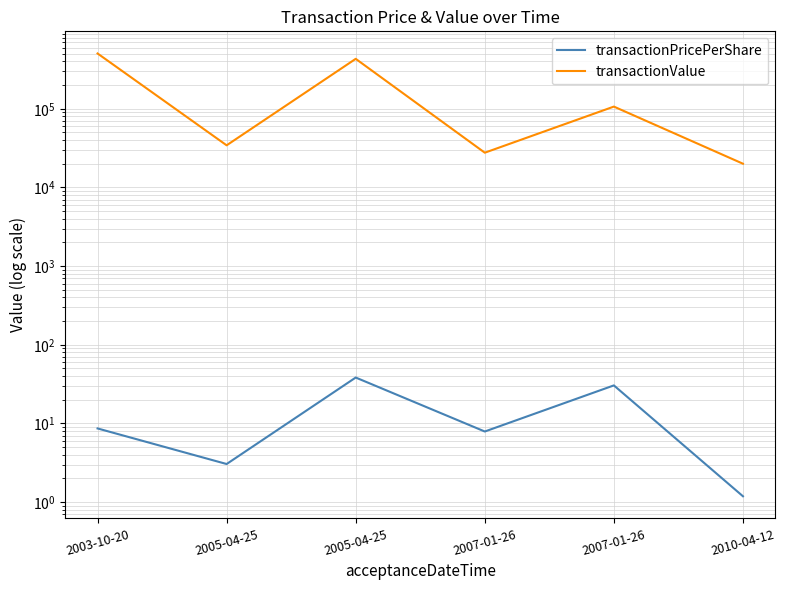

Reading right to left, transcribe all the data shown in this chart.

transactionPricePerShare: 1.2	30.5	7.9	38.3	3.0	8.6
transactionValue: 20031.0	106604.0	27650.0	431307.0	34313.0	504601.0